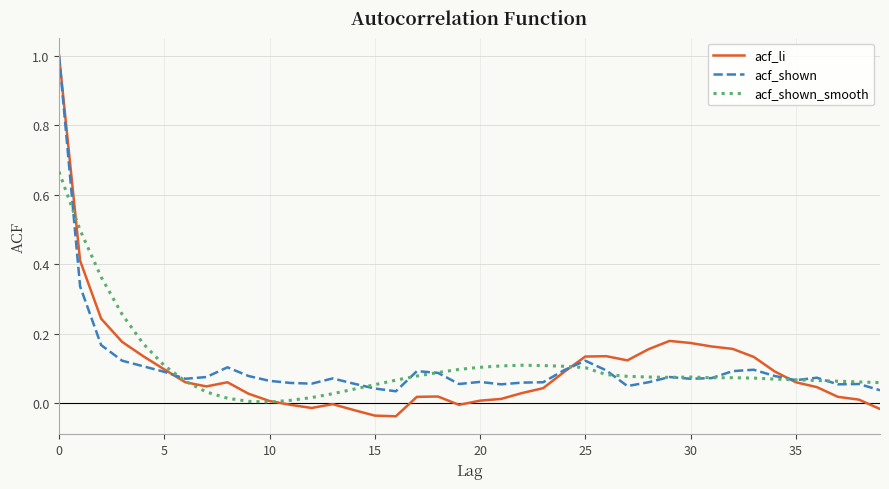

Which series has the widest spread of values?

acf_li